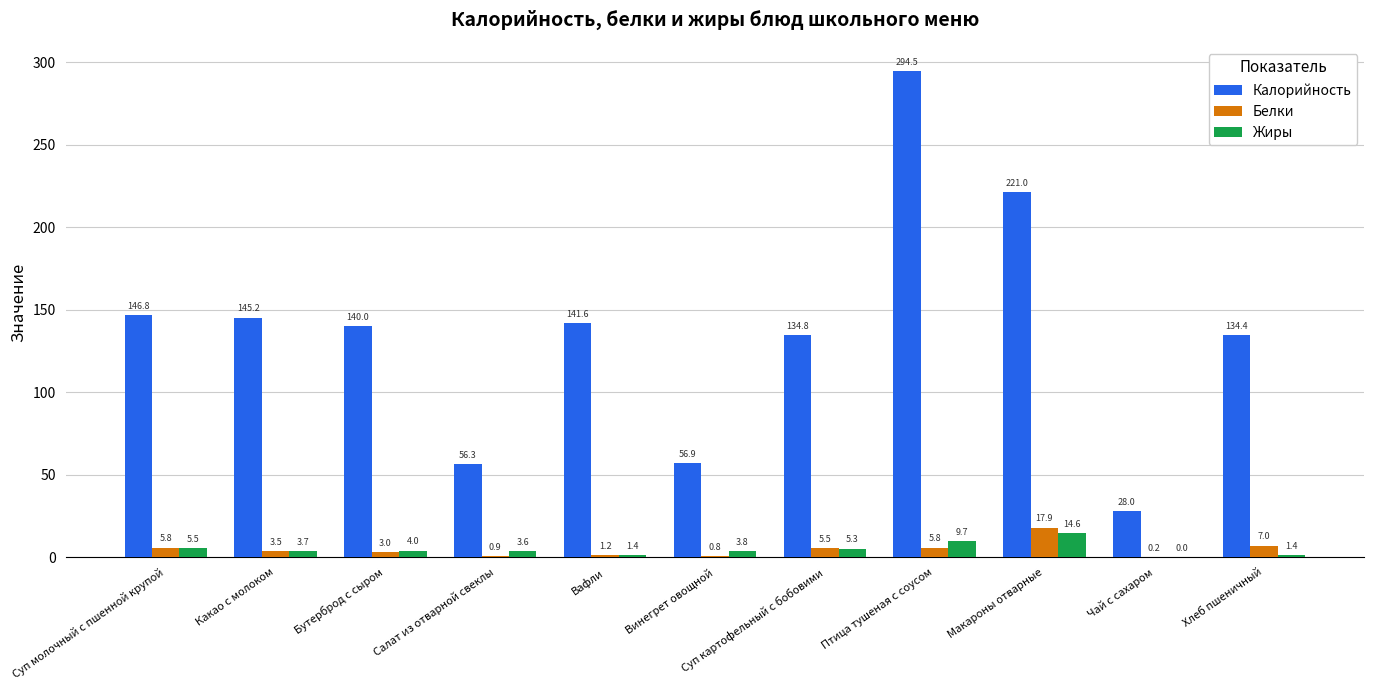

Which series has the widest spread of values?

Калорийность